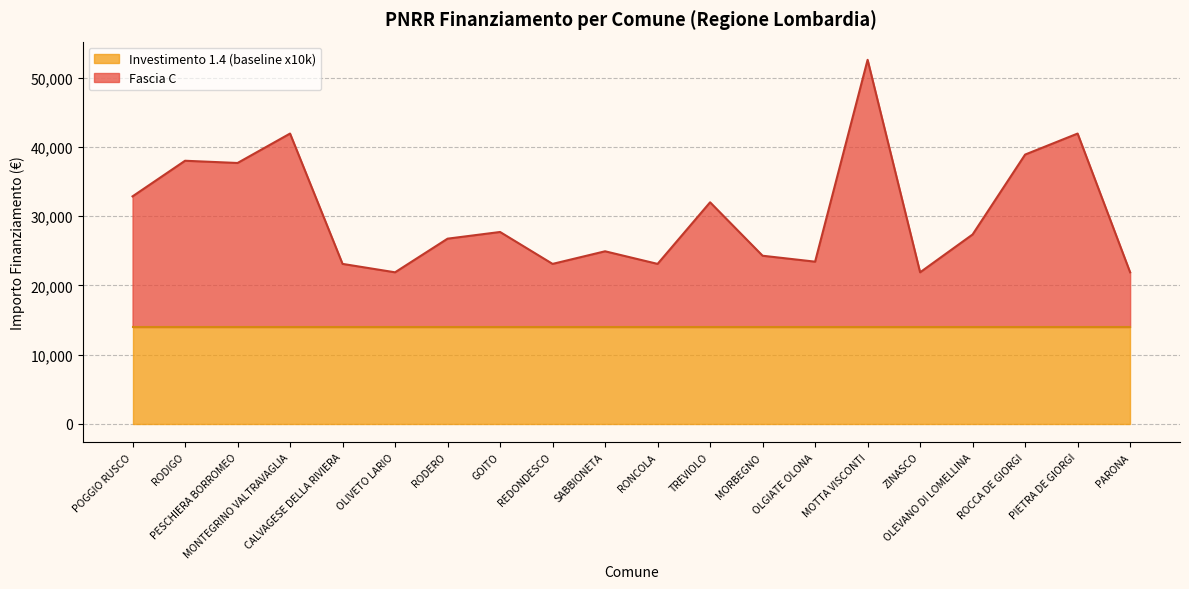

How many interior local valleys (lower than both neighbors) does the data have?

6